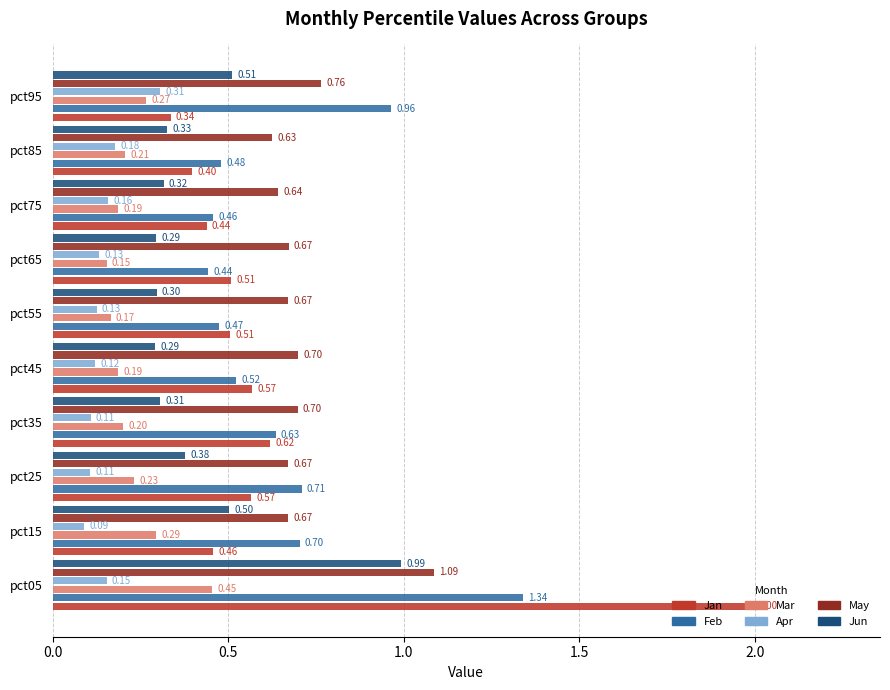

Count the number of data series in this chart.

6